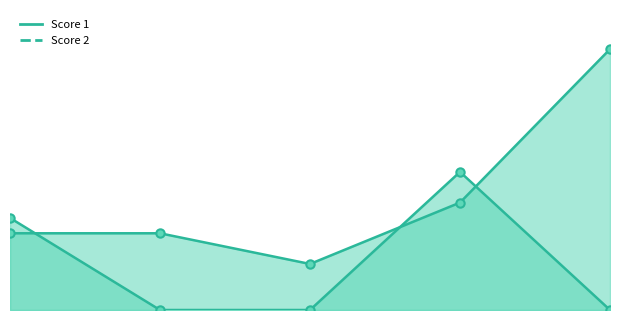

At which label is Score 1 closest to 10?

4